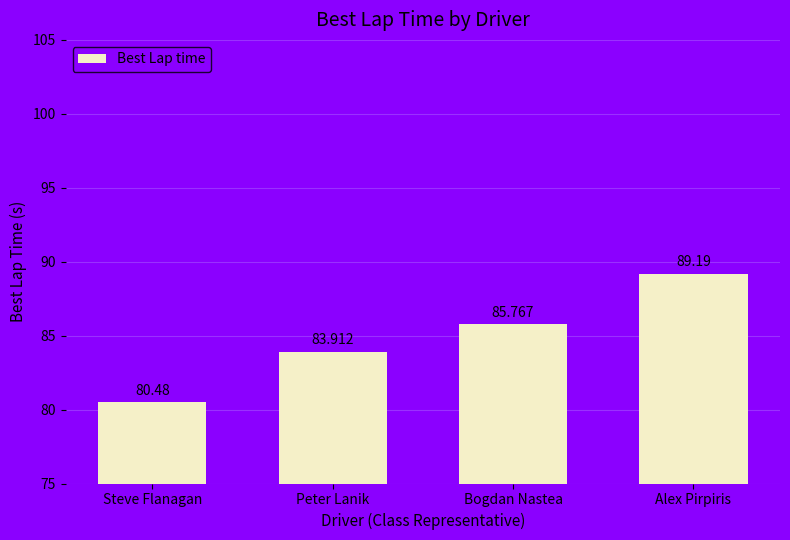

List the labels in order of value, smallest first.

Steve Flanagan, Peter Lanik, Bogdan Nastea, Alex Pirpiris